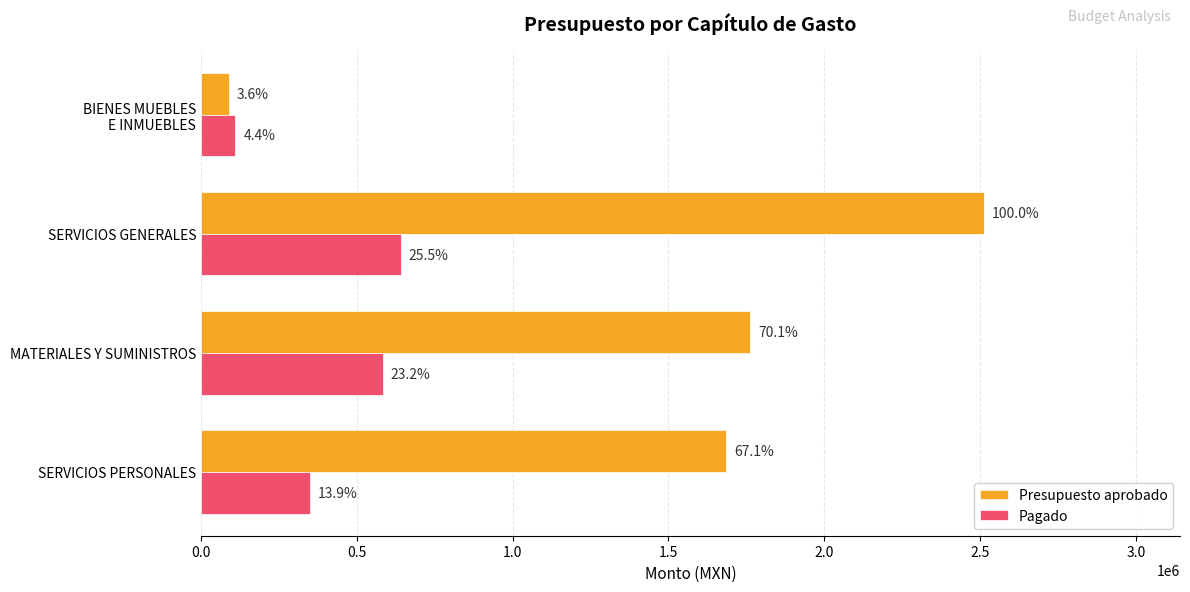

List the series in order of their peak value, lowest first.

Pagado, Presupuesto aprobado